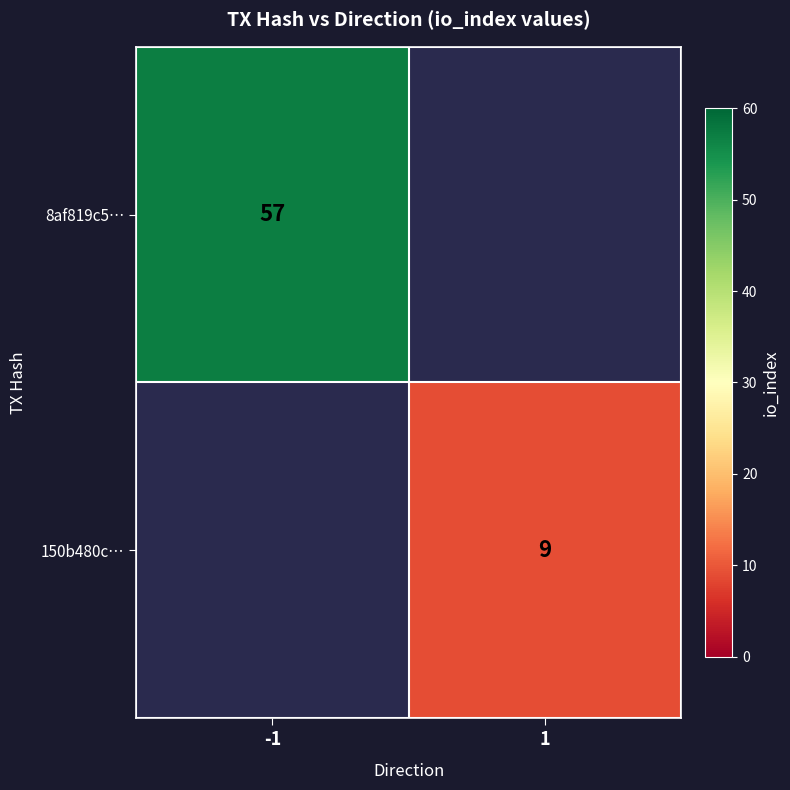

The value of 8af819c5… at -1 is 32. True or false?

False